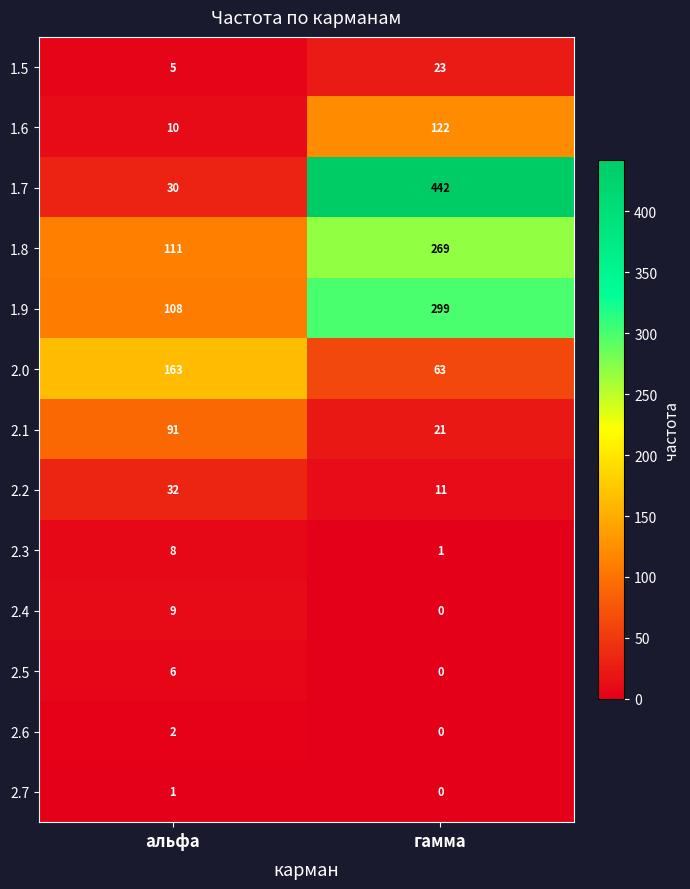

Which series changed the most between альфа and гамма?

1.7